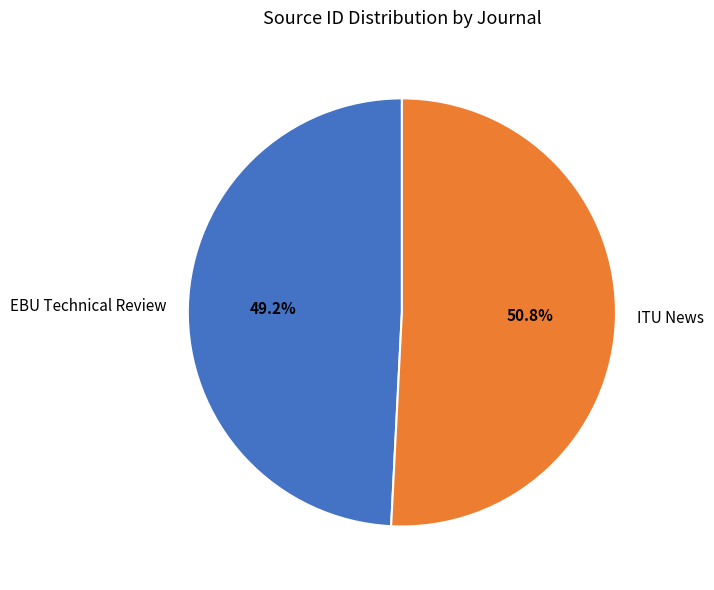

Rank the categories by value from highest to lowest.

ITU News, EBU Technical Review